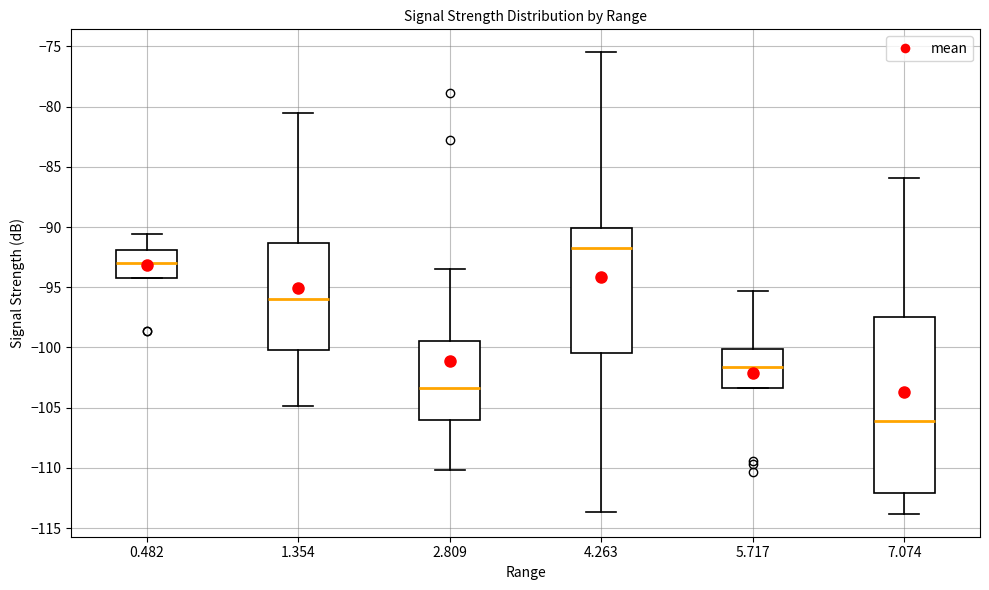

Where is the lower edge of the box at x = 5.717 on the y-axis? The values are not printed on the chart, so give them approximately, as read against the axis.

-103.5